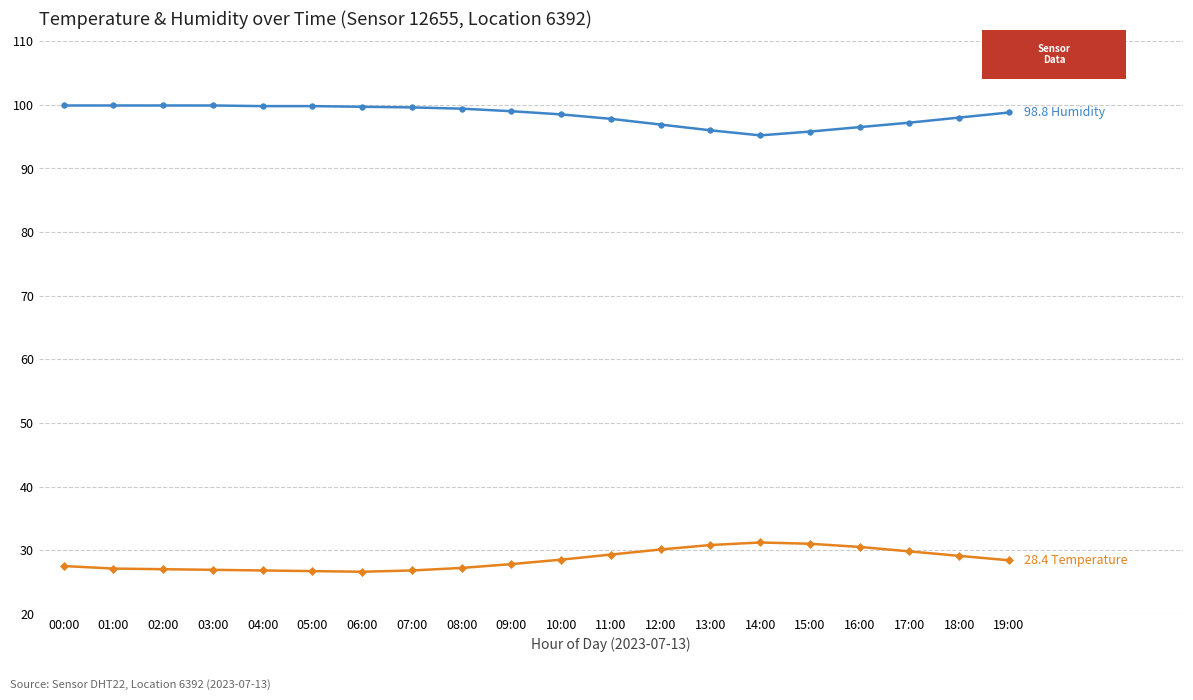

What is the label of the 10th point from the left?

09:00